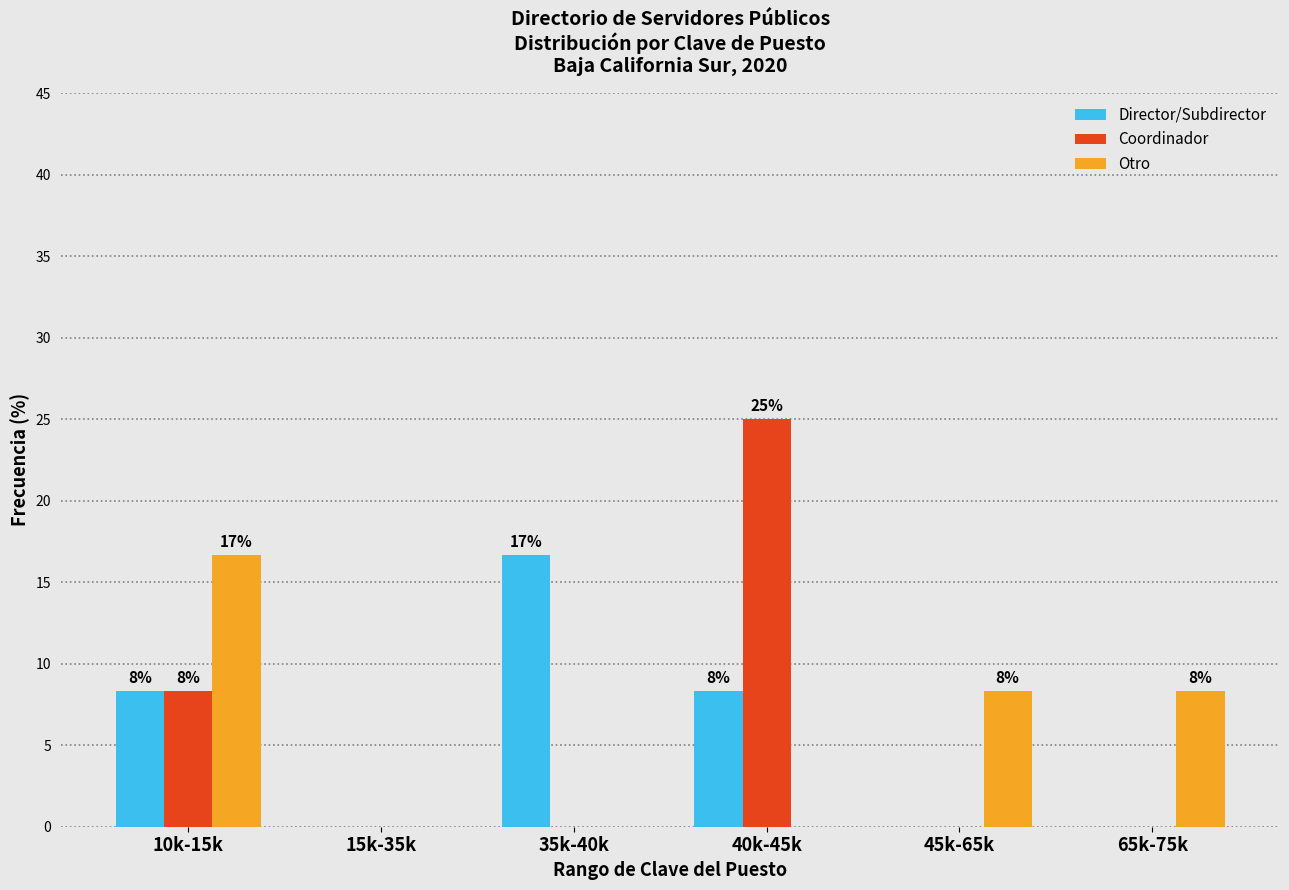

Reading left to right, transcribe all the data shown in this chart.

Director/Subdirector: 10k-15k=8.3	15k-35k=0.0	35k-40k=16.7	40k-45k=8.3	45k-65k=0.0	65k-75k=0.0
Coordinador: 10k-15k=8.3	15k-35k=0.0	35k-40k=0.0	40k-45k=25.0	45k-65k=0.0	65k-75k=0.0
Otro: 10k-15k=16.7	15k-35k=0.0	35k-40k=0.0	40k-45k=0.0	45k-65k=8.3	65k-75k=8.3